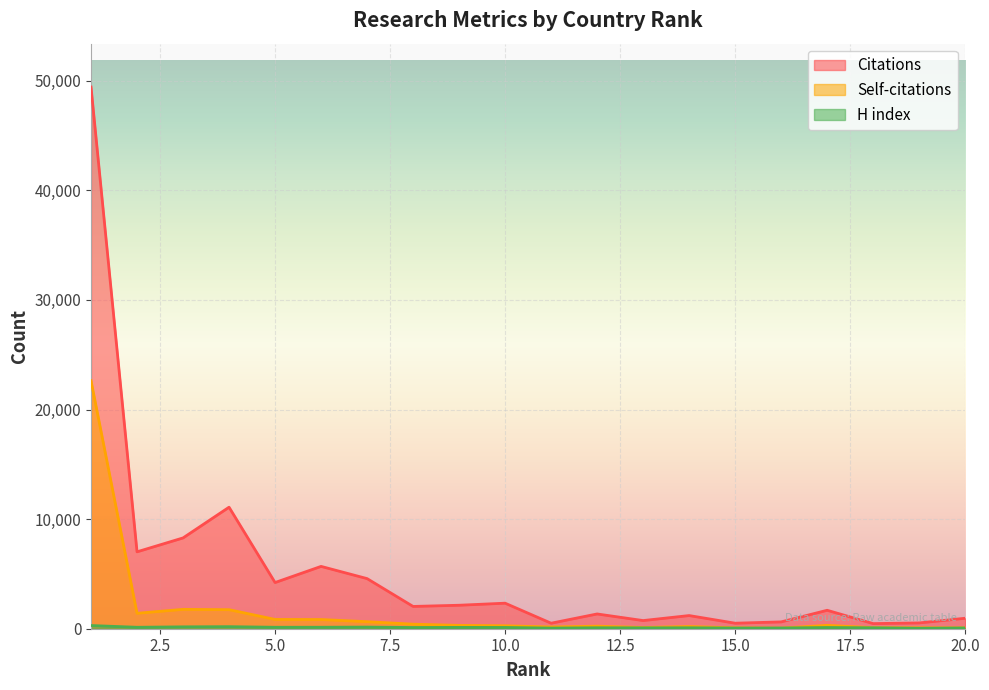

What is the difference between the maximum and minimum values in the Self-citations series?

22575